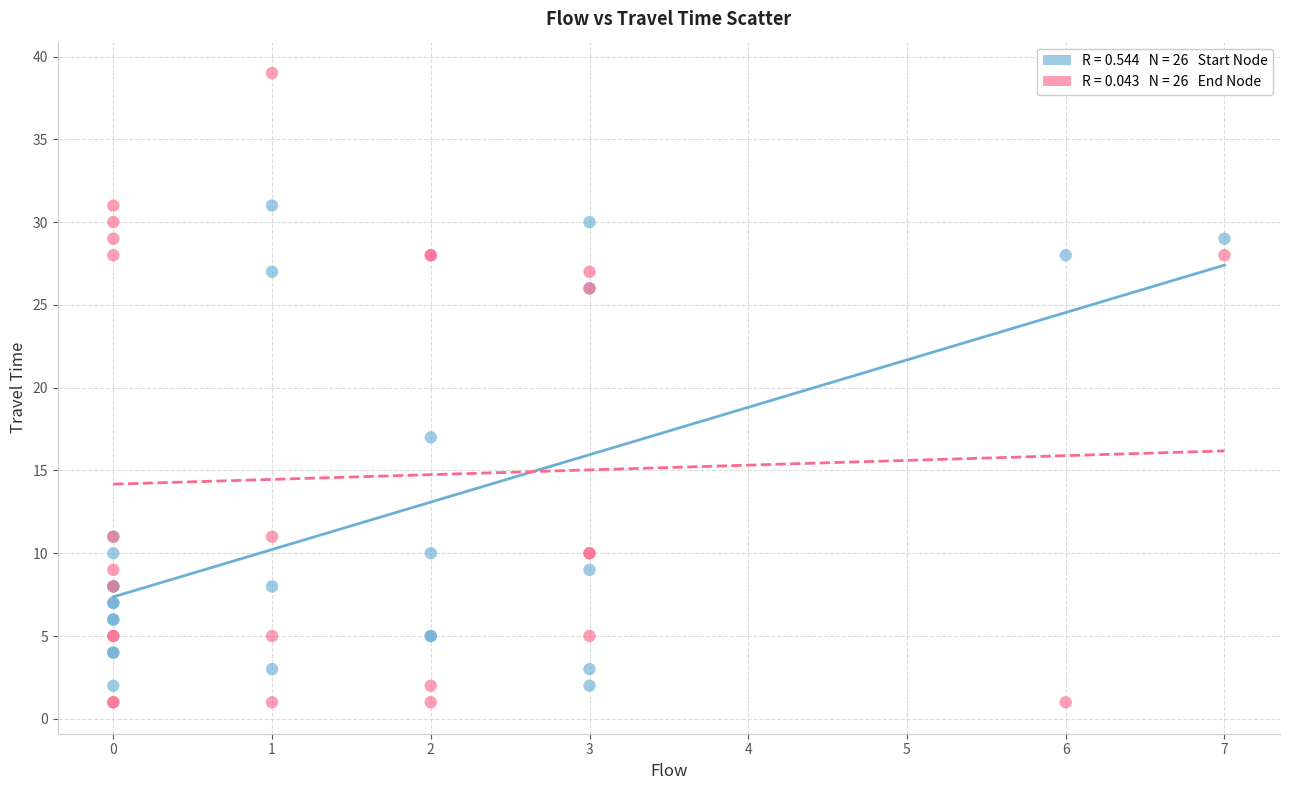

Across all series, what Y value is closest to 20?

17